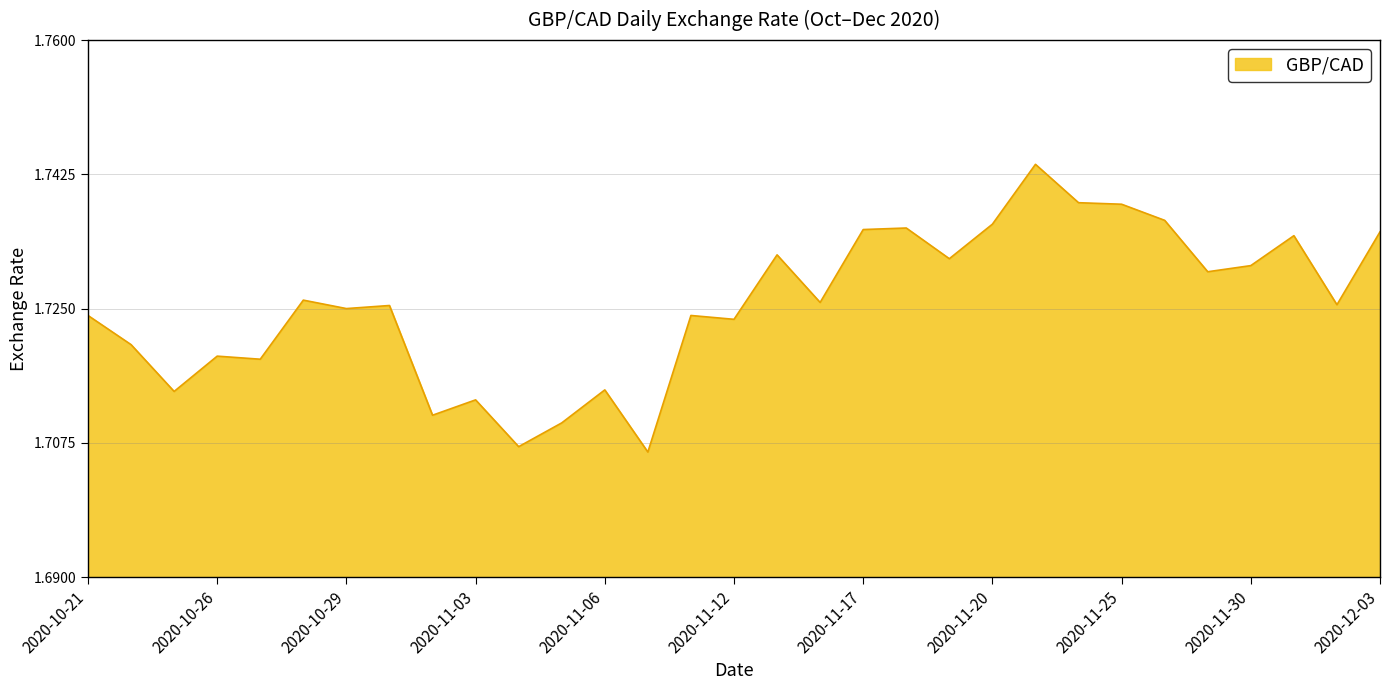

Reading left to right, list all the values displayed in this chart.

2020-10-21=1.7	2020-10-22=1.7	2020-10-23=1.7	2020-10-26=1.7	2020-10-27=1.7	2020-10-28=1.7	2020-10-29=1.7	2020-10-30=1.7	2020-11-02=1.7	2020-11-03=1.7	2020-11-04=1.7	2020-11-05=1.7	2020-11-06=1.7	2020-11-09=1.7	2020-11-10=1.7	2020-11-12=1.7	2020-11-13=1.7	2020-11-16=1.7	2020-11-17=1.7	2020-11-18=1.7	2020-11-19=1.7	2020-11-20=1.7	2020-11-23=1.7	2020-11-24=1.7	2020-11-25=1.7	2020-11-26=1.7	2020-11-27=1.7	2020-11-30=1.7	2020-12-01=1.7	2020-12-02=1.7	2020-12-03=1.7